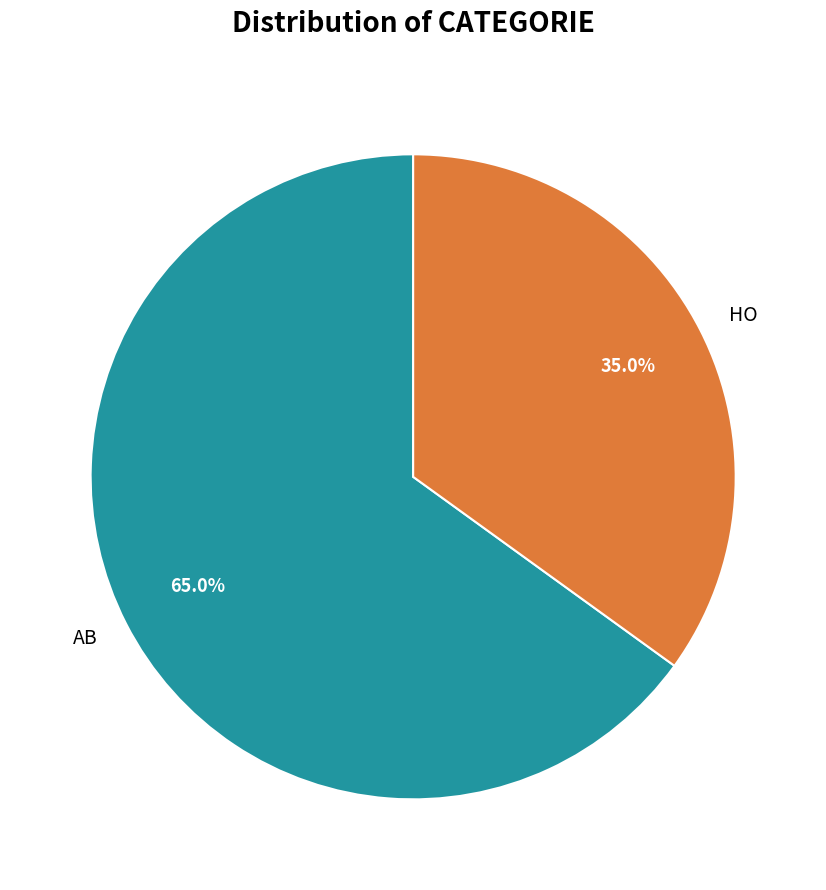

Is the sum of HO and AB greater than half?

Yes